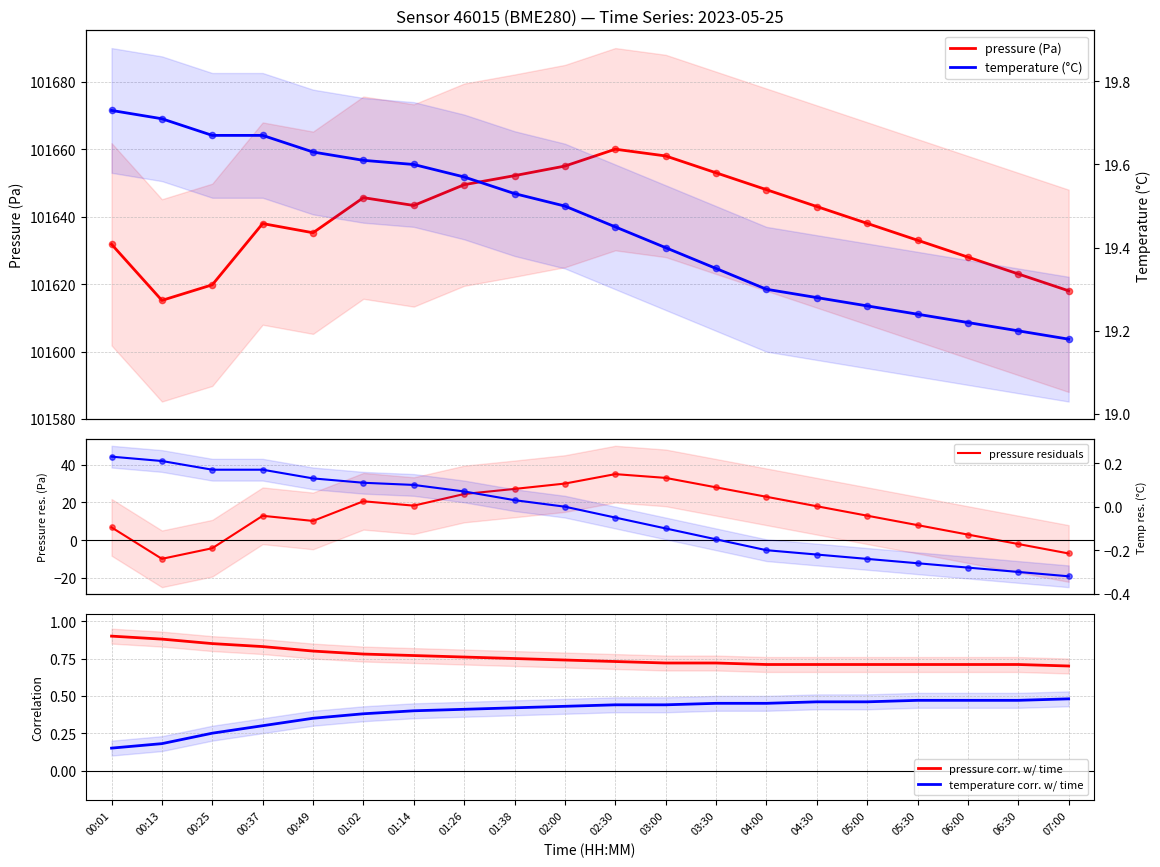

Which series has the largest total across all categories?

pressure (Pa)